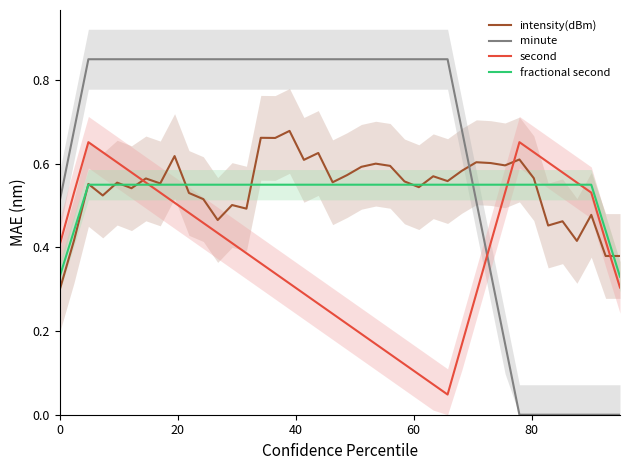

How many lines are shown in the chart?

4